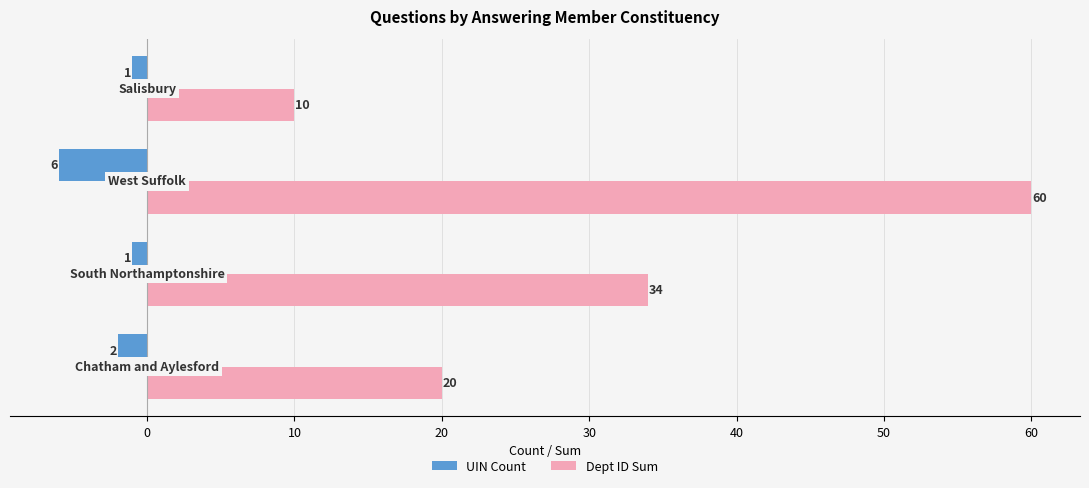

What is the difference between the maximum and second lowest values in the Dept ID Sum series?

40